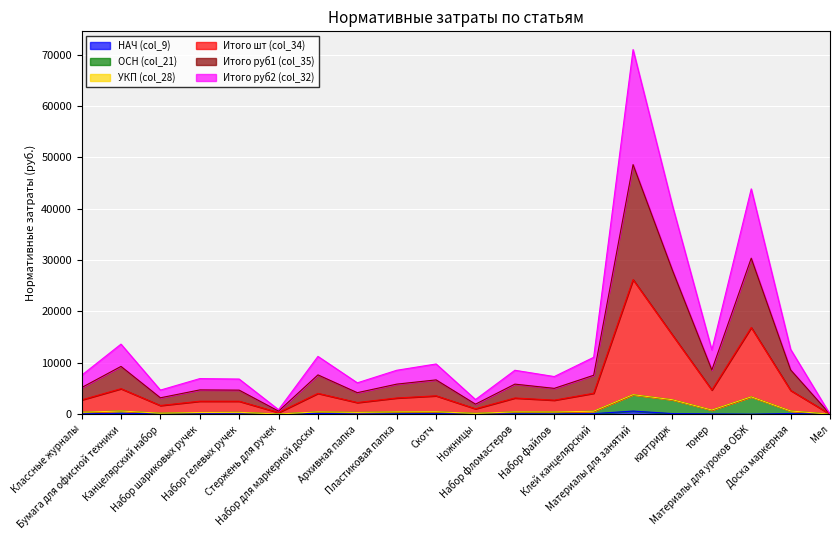

True or false: Итого руб1 (col_35) and Итого шт (col_34) cross at least once.

False